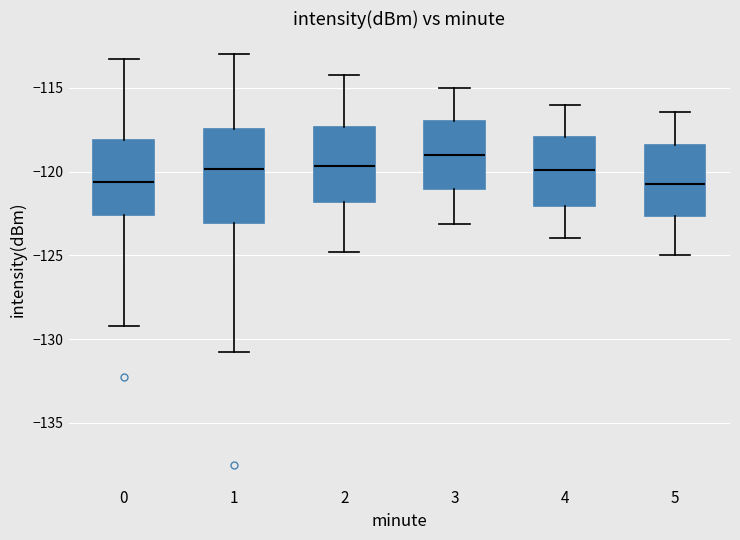

Reading left to right, transcribe this box plot: for each box, give where its median line is, the range the box spans, and where its two whiskers end, as read against the y-axis. The values are not printed on the chart, so give them approximately, as read against the axis.

0: median -120.5, box -122.5 to -118.0, whiskers -129.0 to -113.5
1: median -120.0, box -123.0 to -117.5, whiskers -131.0 to -113.0
2: median -119.5, box -122.0 to -117.5, whiskers -125.0 to -114.0
3: median -119.0, box -121.0 to -117.0, whiskers -123.0 to -115.0
4: median -120.0, box -122.0 to -118.0, whiskers -124.0 to -116.0
5: median -120.5, box -122.5 to -118.5, whiskers -125.0 to -116.5